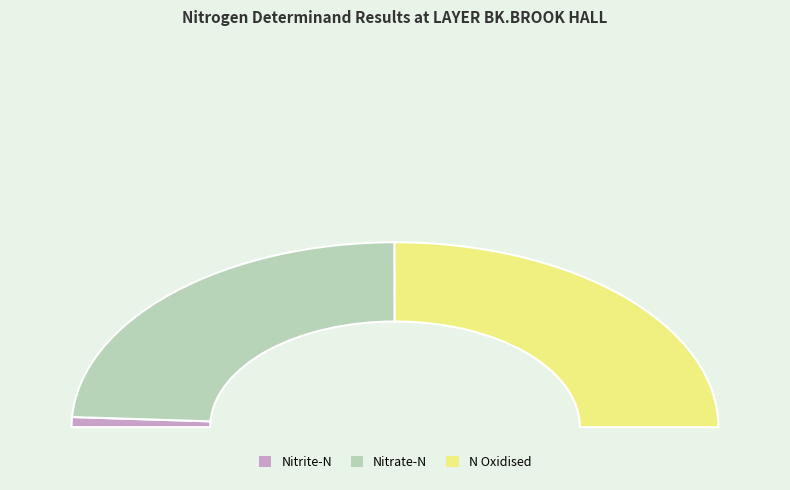

How many slices are in this pie chart?

3